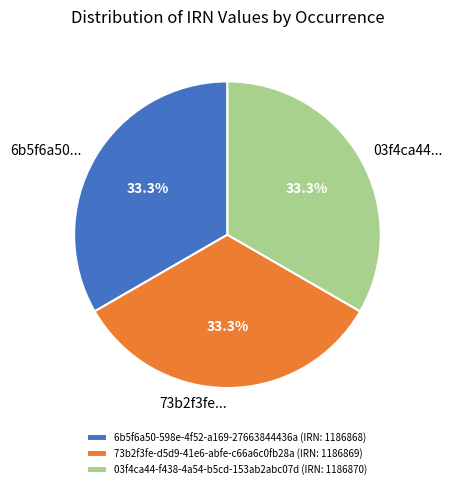

Approximately how many times larger is the value at 73b2f3fe... compared to 03f4ca44...?

1.0